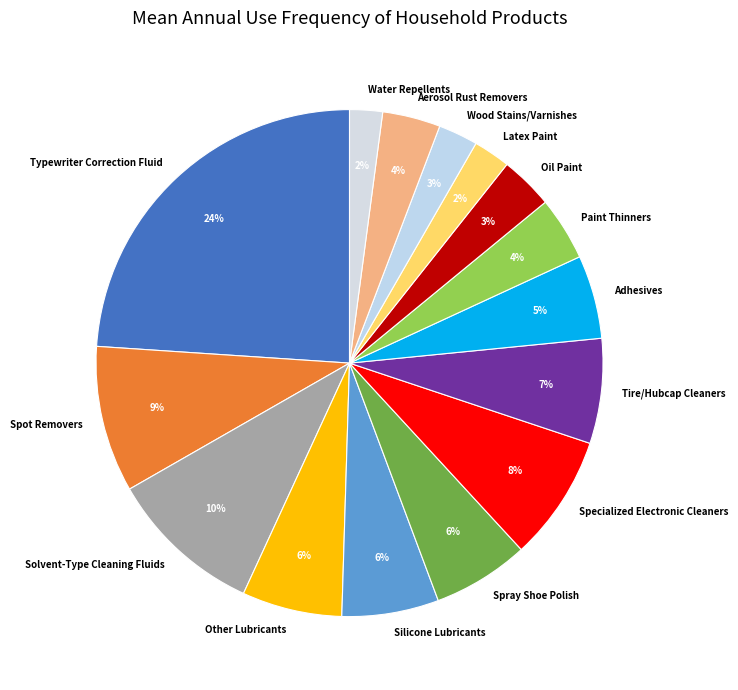

Does any single category account for the majority?

No